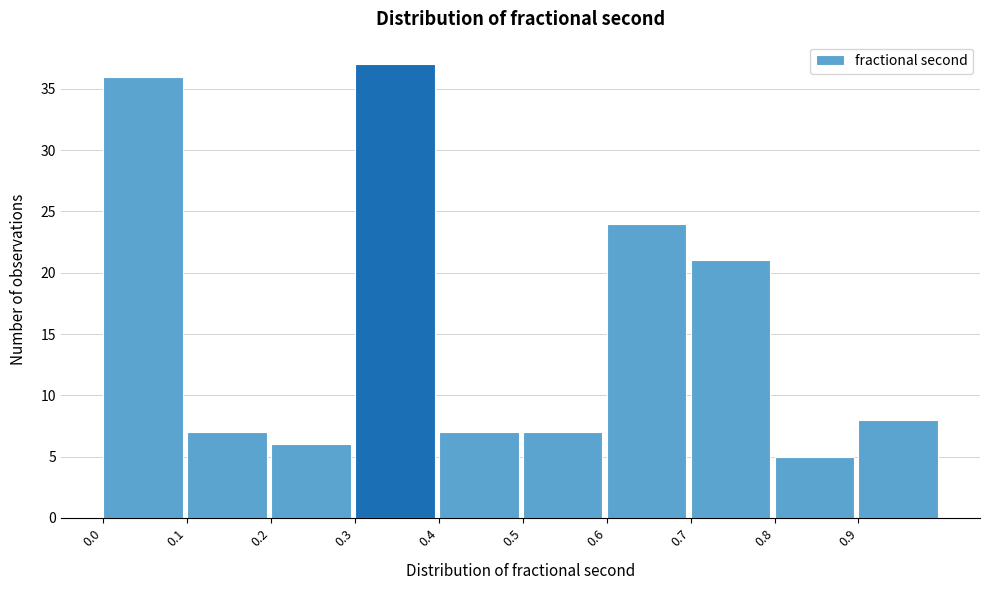

Reading left to right, list every bar in this chart as the range it spans on the x-axis followed by its height. The values are not printed on the chart, so give them approximately, as read against the axis.

0.0 to 0.1: 36
0.1 to 0.2: 7
0.2 to 0.3: 6
0.3 to 0.4: 37
0.4 to 0.5: 7
0.5 to 0.6: 7
0.6 to 0.7: 24
0.7 to 0.8: 21
0.8 to 0.9: 5
0.9 to 1.0: 8